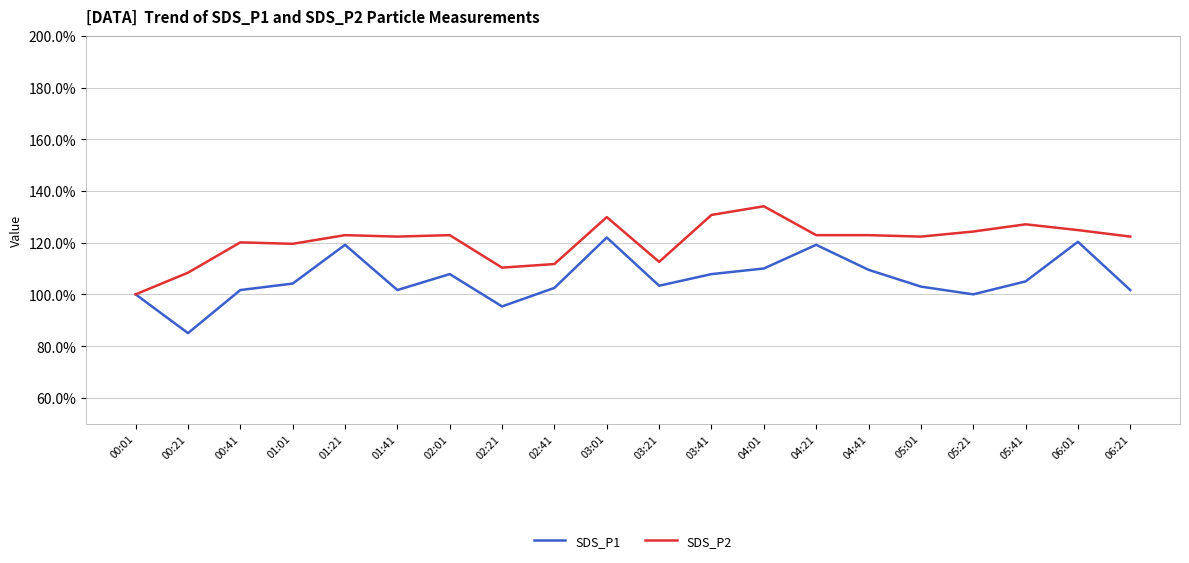

Which series has the widest spread of values?

SDS_P1